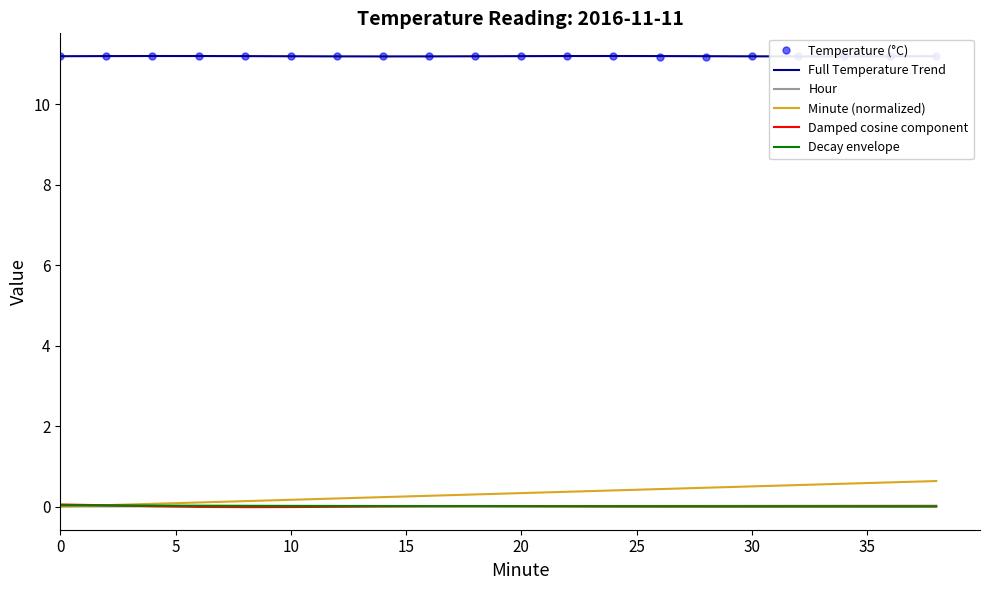

What is the maximum value shown in the chart?

11.2